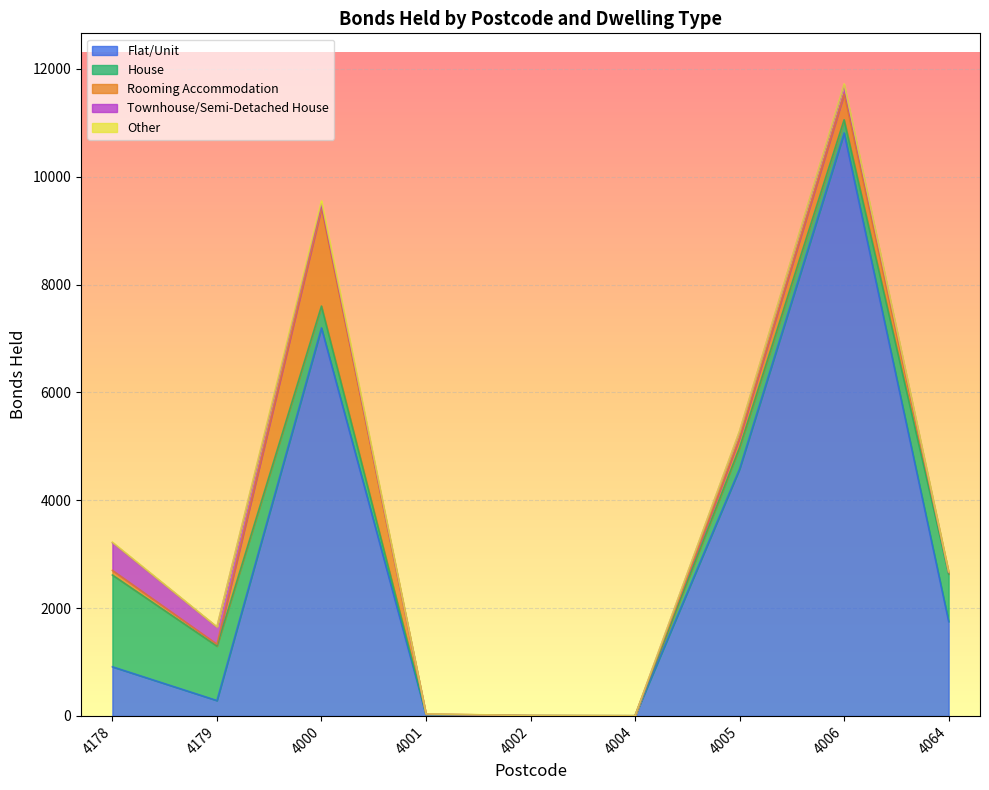

Is the value of Townhouse/Semi-Detached House at 4005 greater than the value of Flat/Unit at 4000?

No